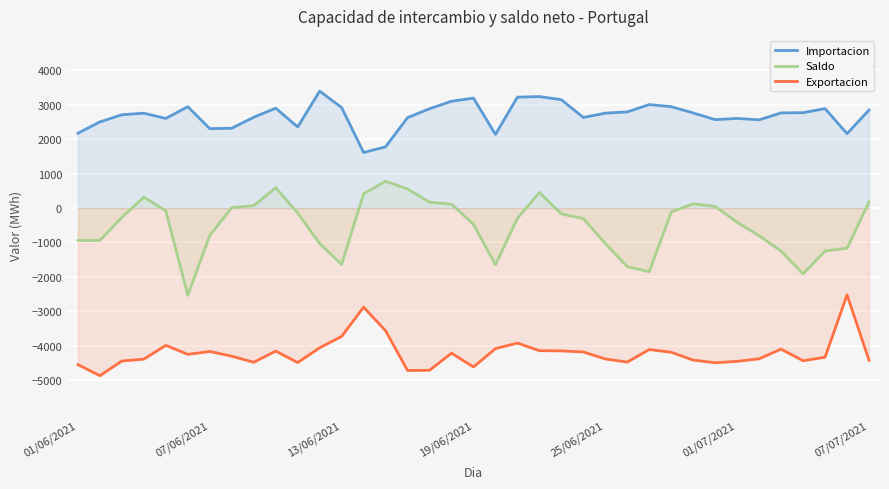

Which series has the largest range (max minus min)?

Saldo